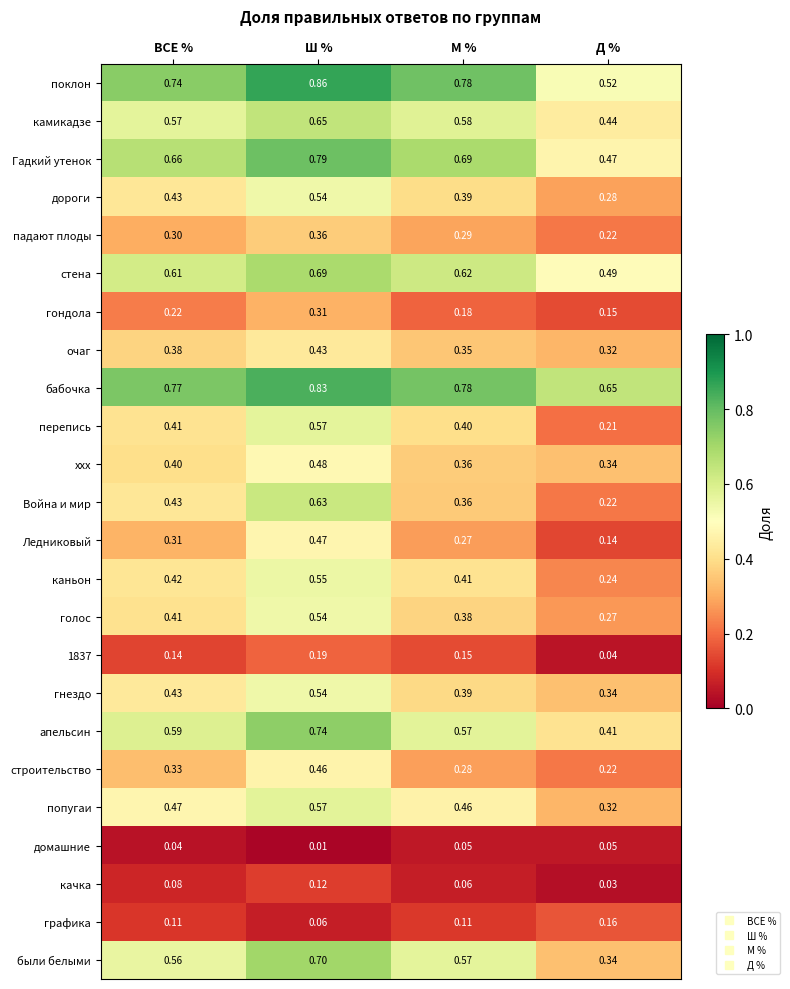

Which series has the widest spread of values?

Война и мир